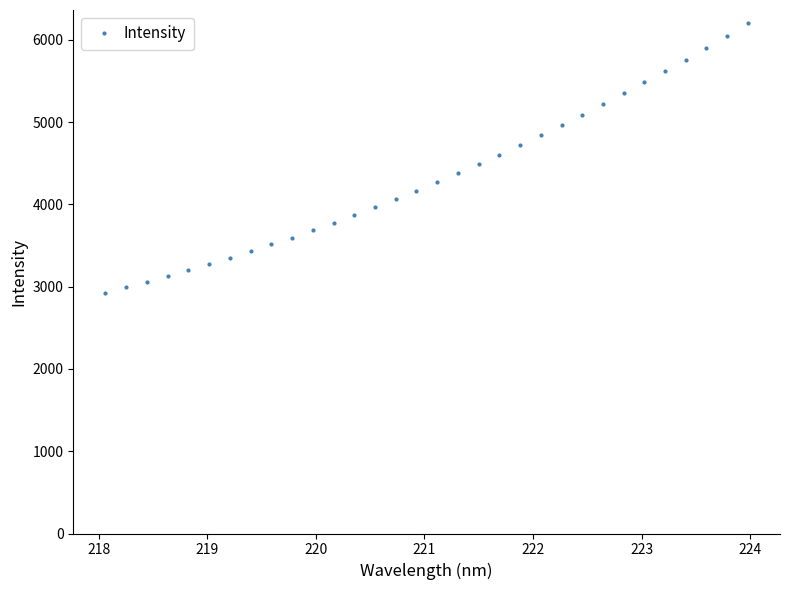

What is the difference between the second highest and second lowest values?

3055.1